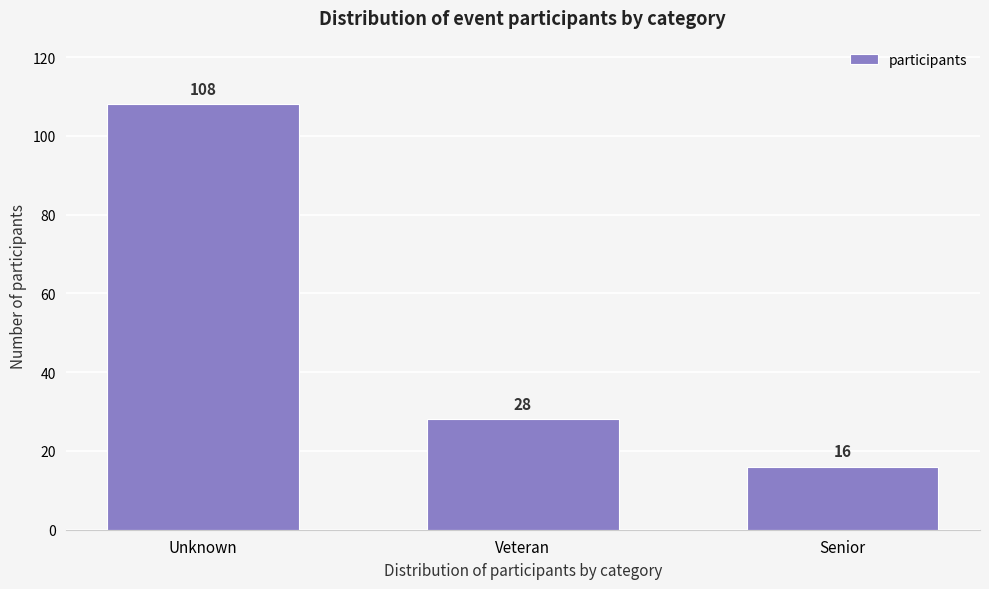

Reading left to right, transcribe all the data shown in this chart.

Unknown=108	Veteran=28	Senior=16